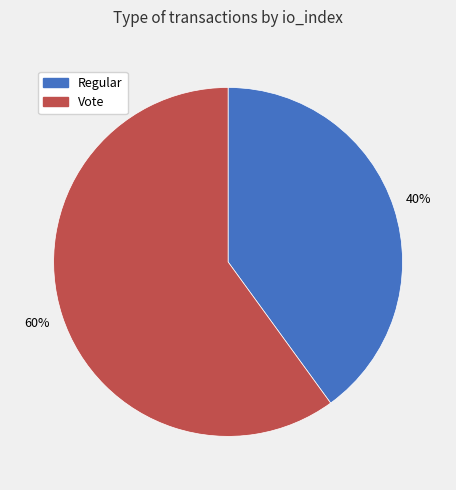

Approximately how many times larger is the value at Vote compared to Regular?

1.5